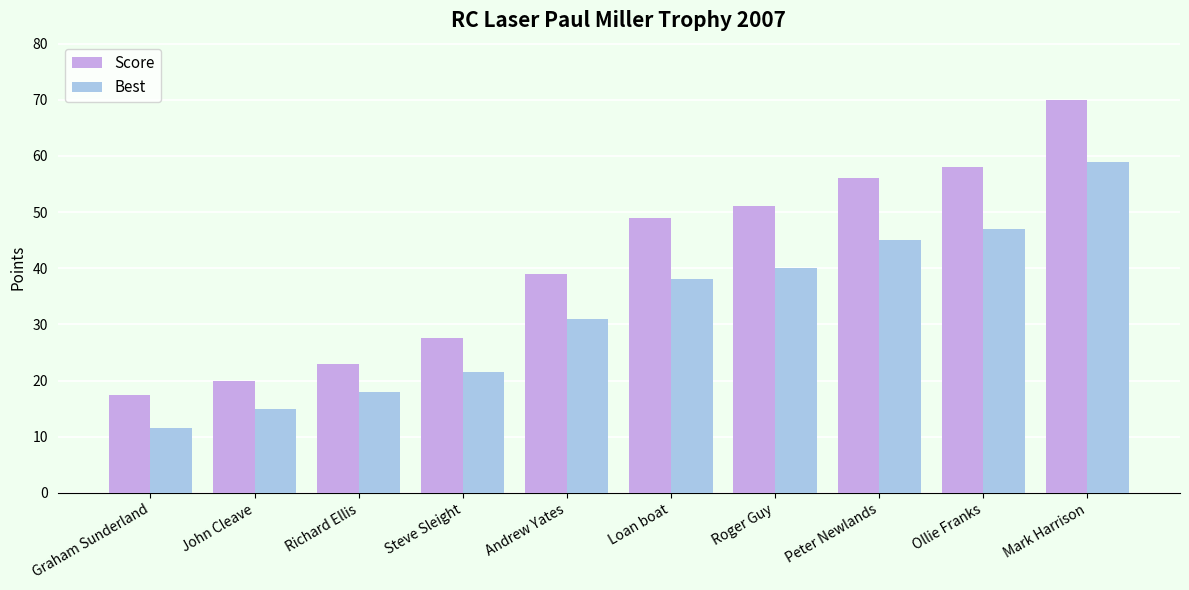

Rank the categories by Best value from lowest to highest.

Graham Sunderland, John Cleave, Richard Ellis, Steve Sleight, Andrew Yates, Loan boat, Roger Guy, Peter Newlands, Ollie Franks, Mark Harrison